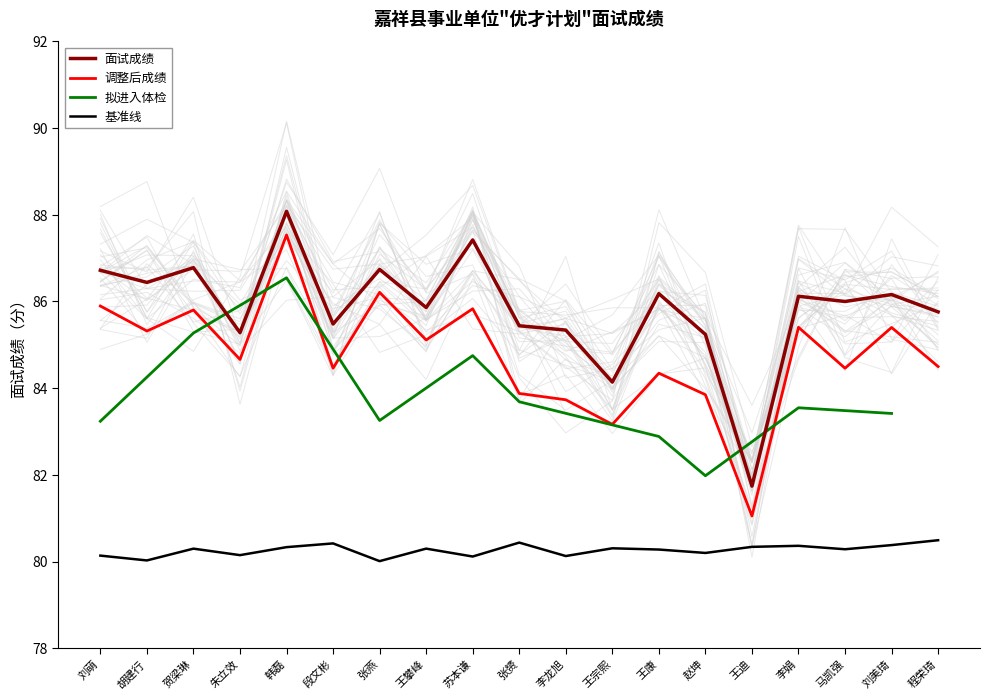

What is the label of the 8th point from the right?

王宗熙